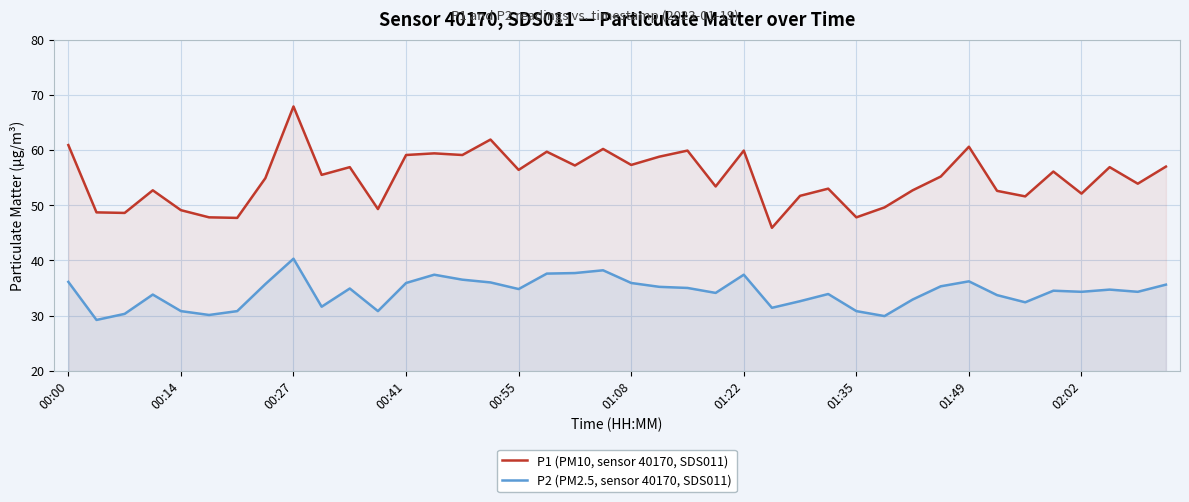

The P1 (PM10, sensor 40170, SDS011) series shows 61.9 at 15. True or false?

True